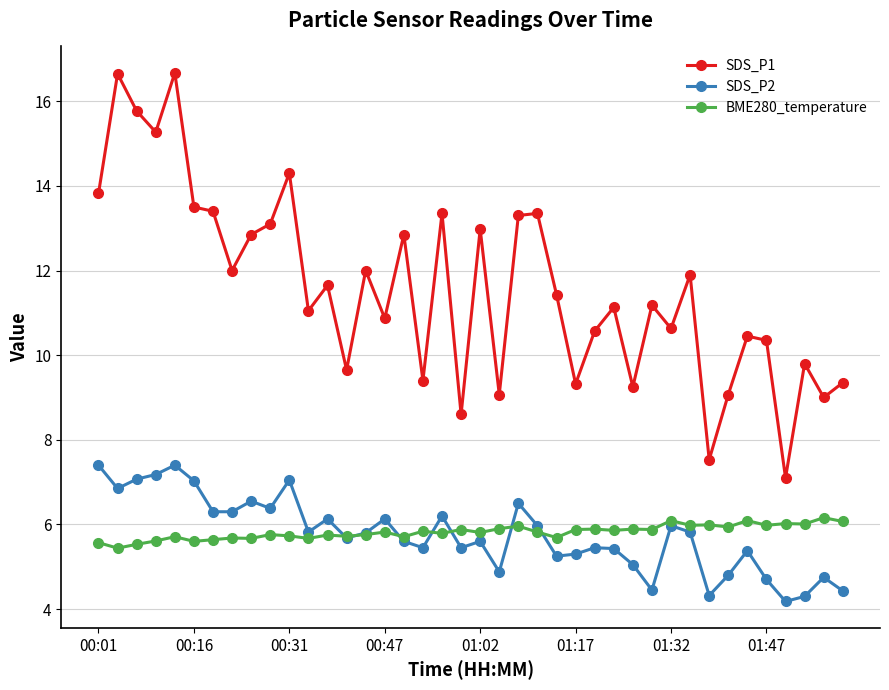

What is the value of the BME280_temperature point at the 5th from the left?

5.7